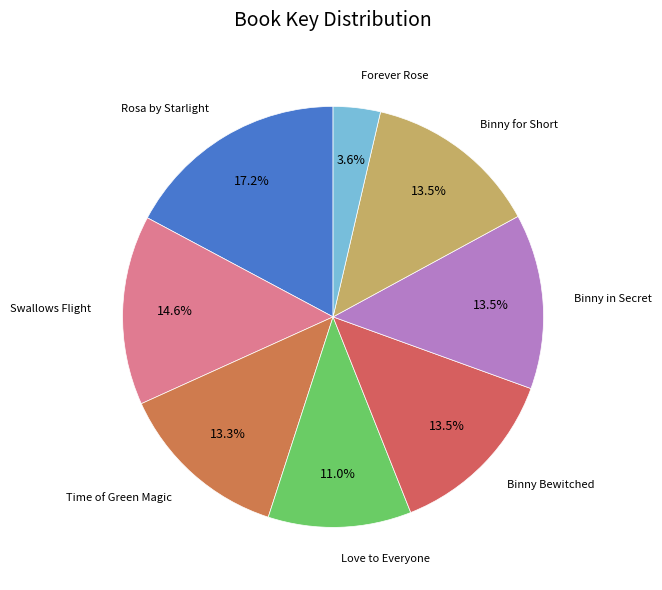

How many slices are in this pie chart?

8